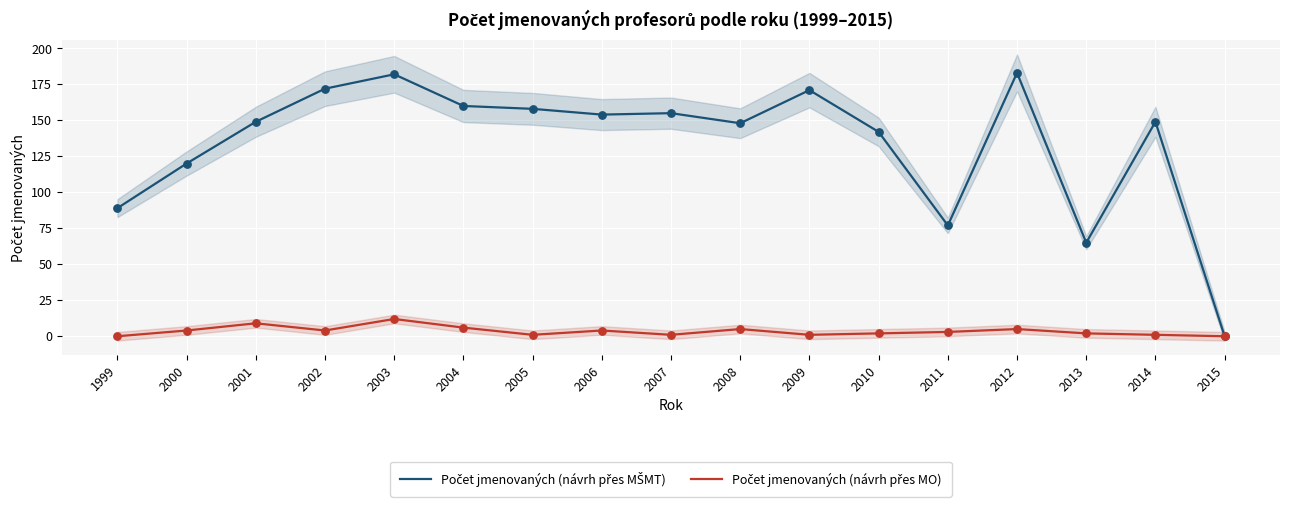

At how many categories does at least one series exceed 69?

15